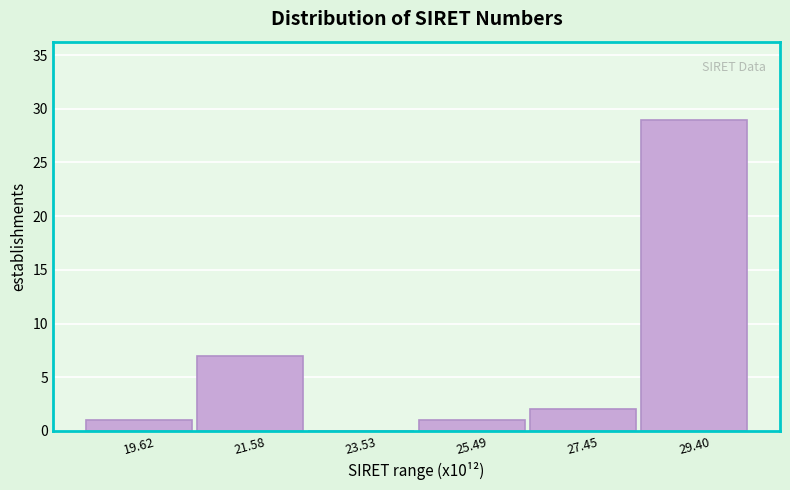

Reading left to right, extract all data points from this chart.

19.62=1	21.58=7	23.53=0	25.49=1	27.45=2	29.40=29